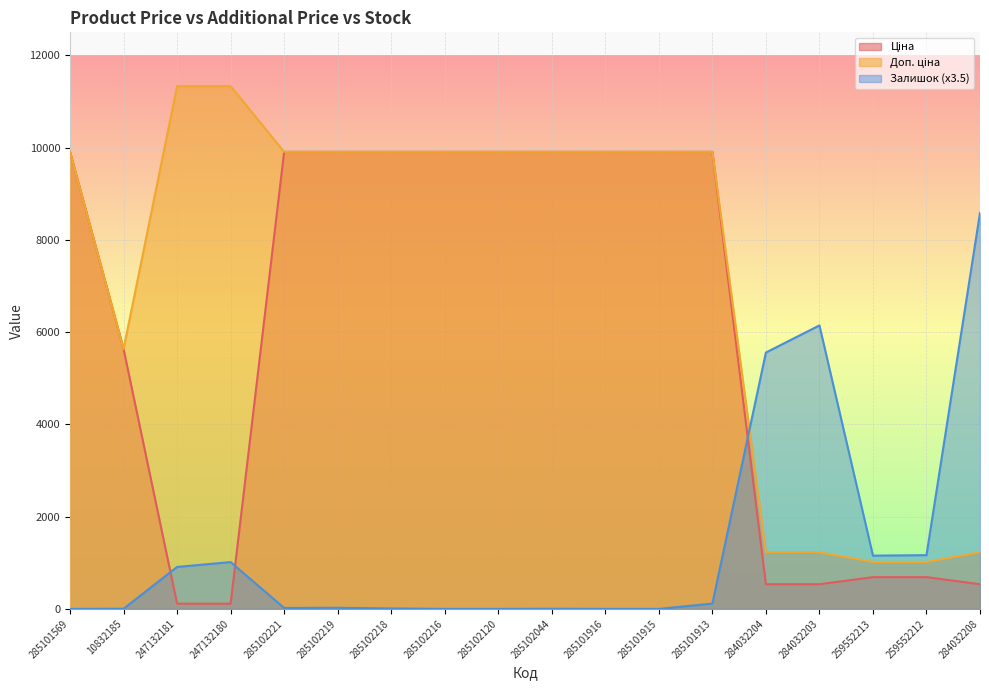

Is the value of Залишок at 285101915 greater than the value of Доп. ціна at 285102120?

No